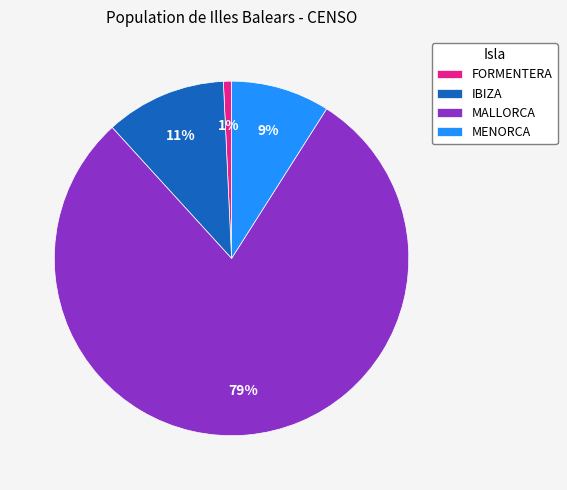

Which slice is the largest?

MALLORCA